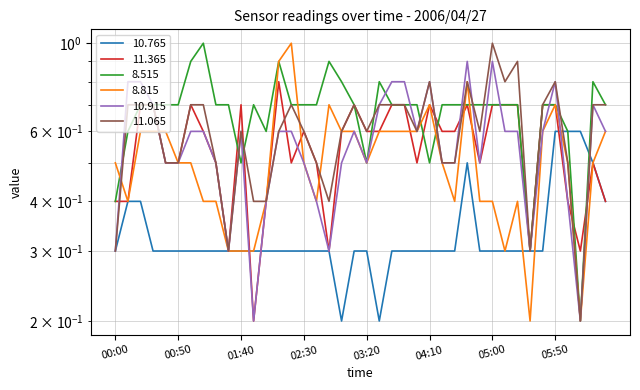

Where do 11.365 and 8.515 first cross each other?

01:30 and 01:40